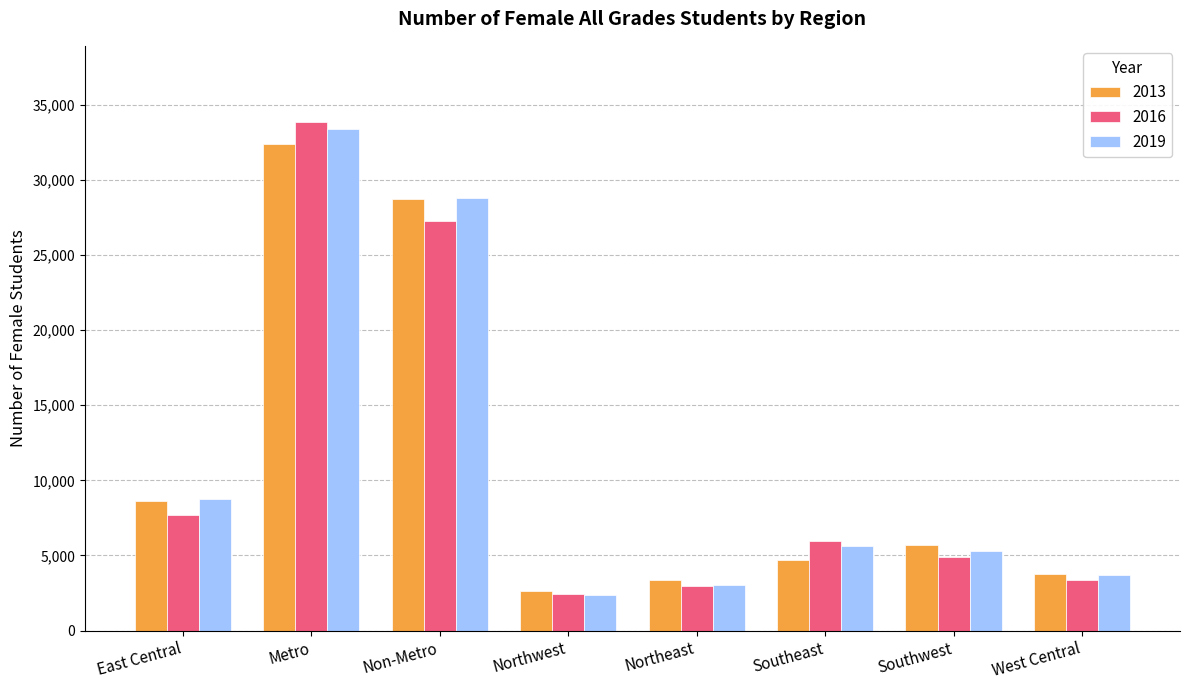

What is the approximate value of 2019 at West Central, to the nearest 100?

3700